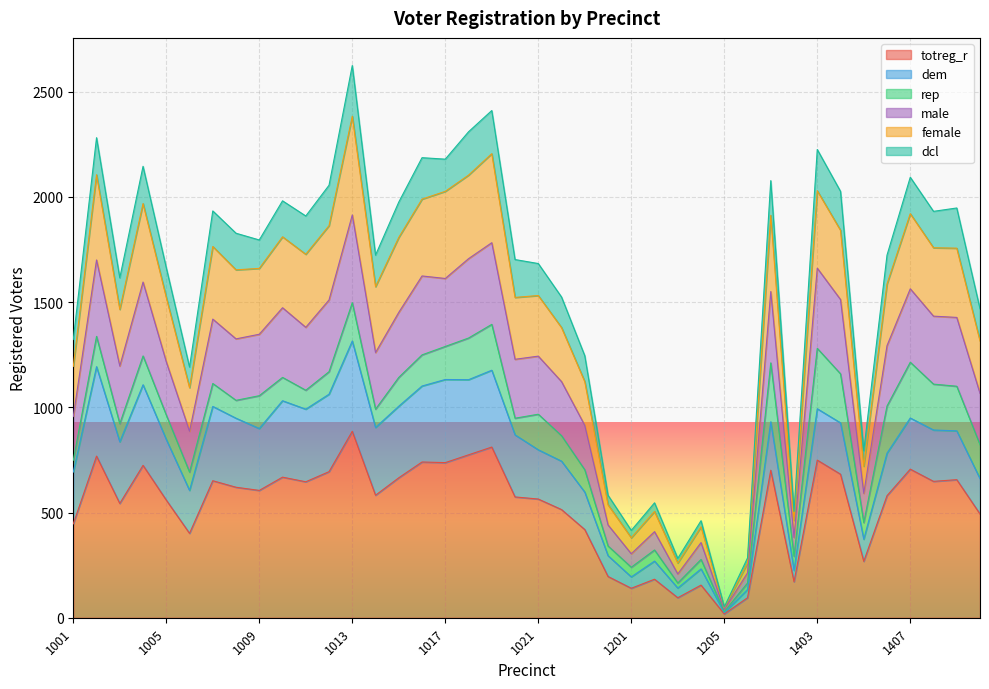

Does the chart display data point markers on the line(s)?

No